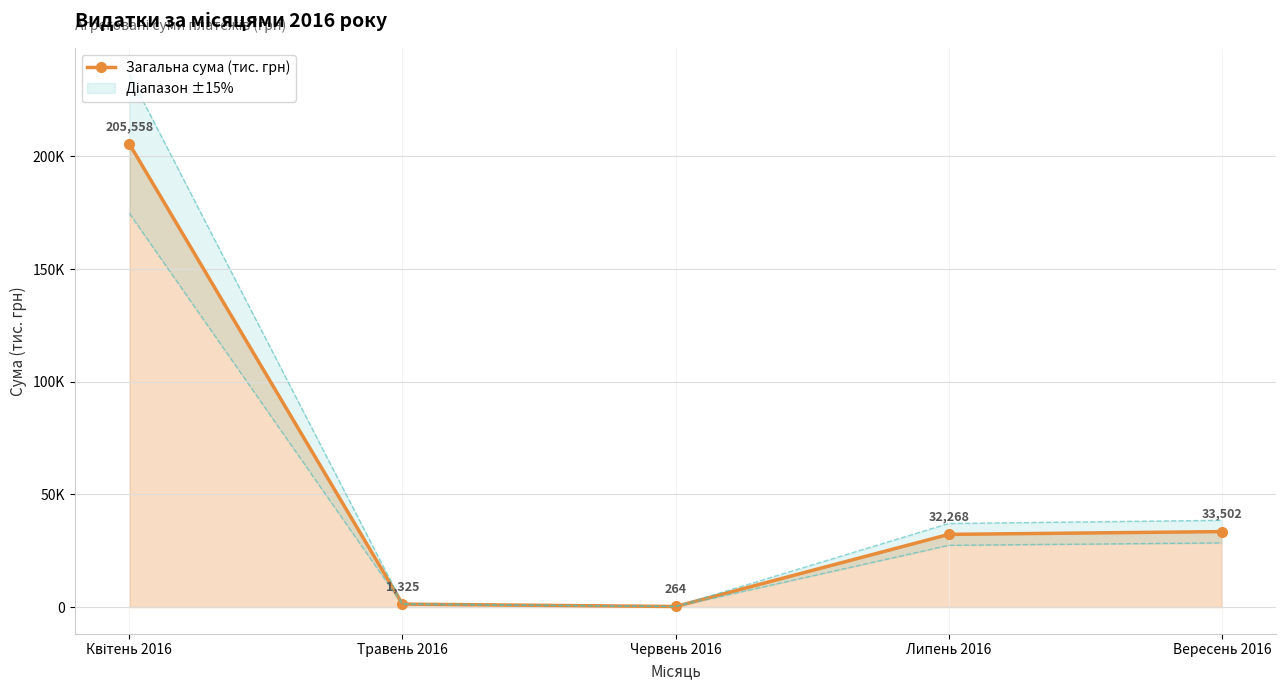

Reading right to left, what are all the values shown in this chart?

Вересень 2016=33.5	Липень 2016=32.3	Червень 2016=0.3	Травень 2016=1.3	Квітень 2016=205.6